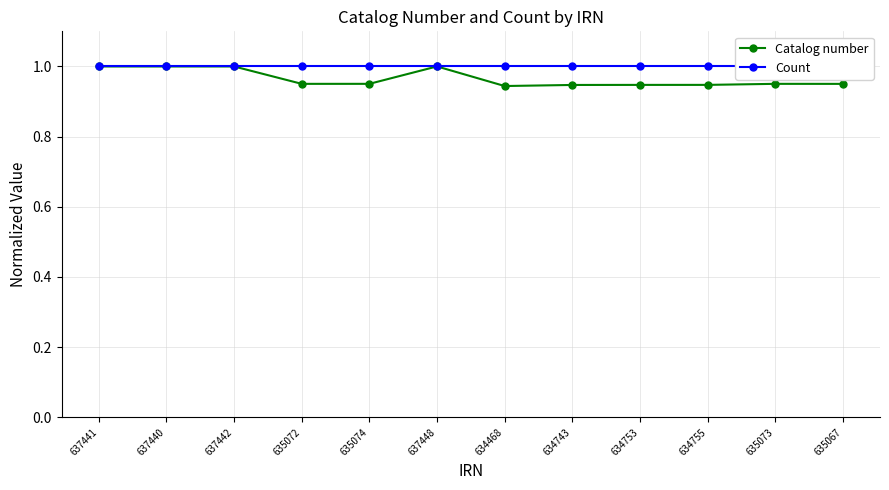

Count the number of data series in this chart.

2